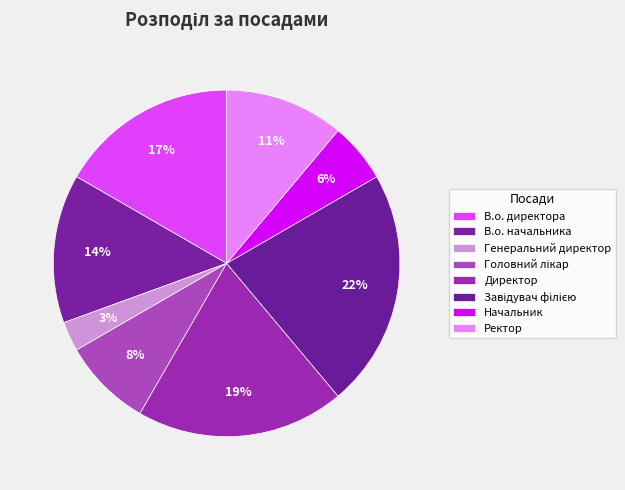

What is the largest slice in the pie chart?

Завідувач філією